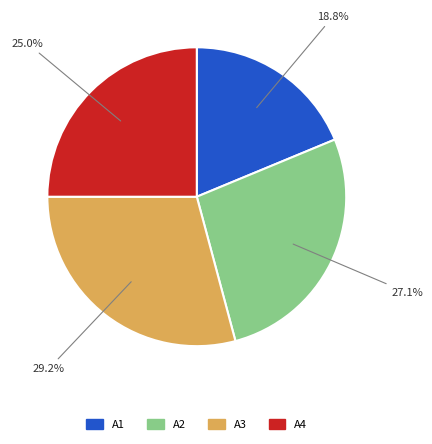

To the nearest percent, what percentage of the pie is A2?

27%